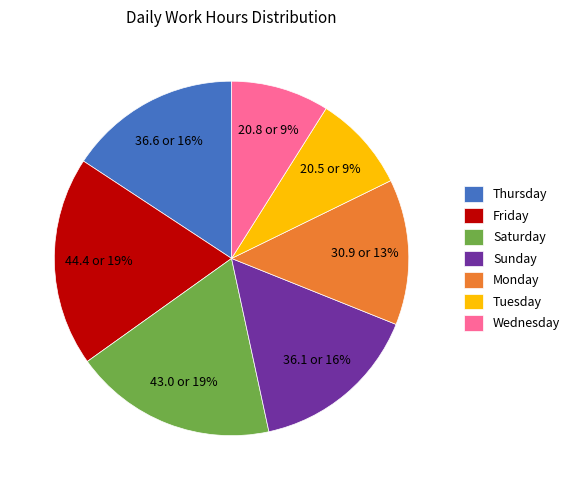

Does Wednesday represent more than half of the total?

No